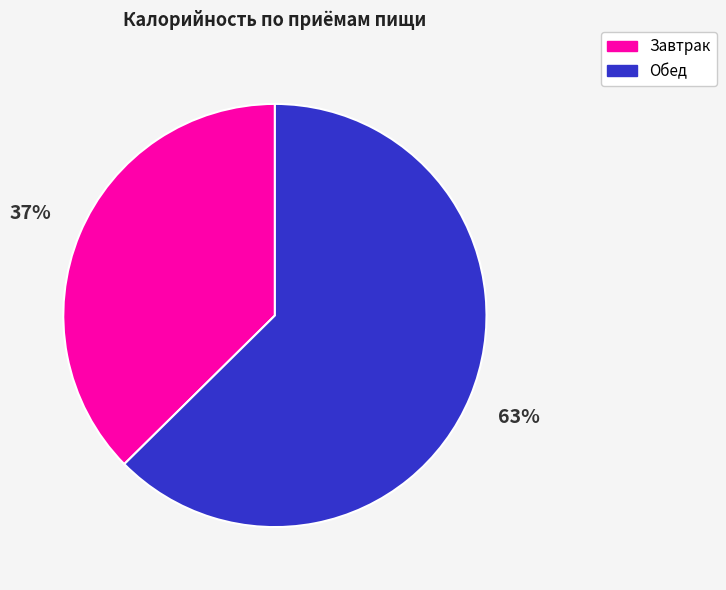

Which slice is the largest?

Обед